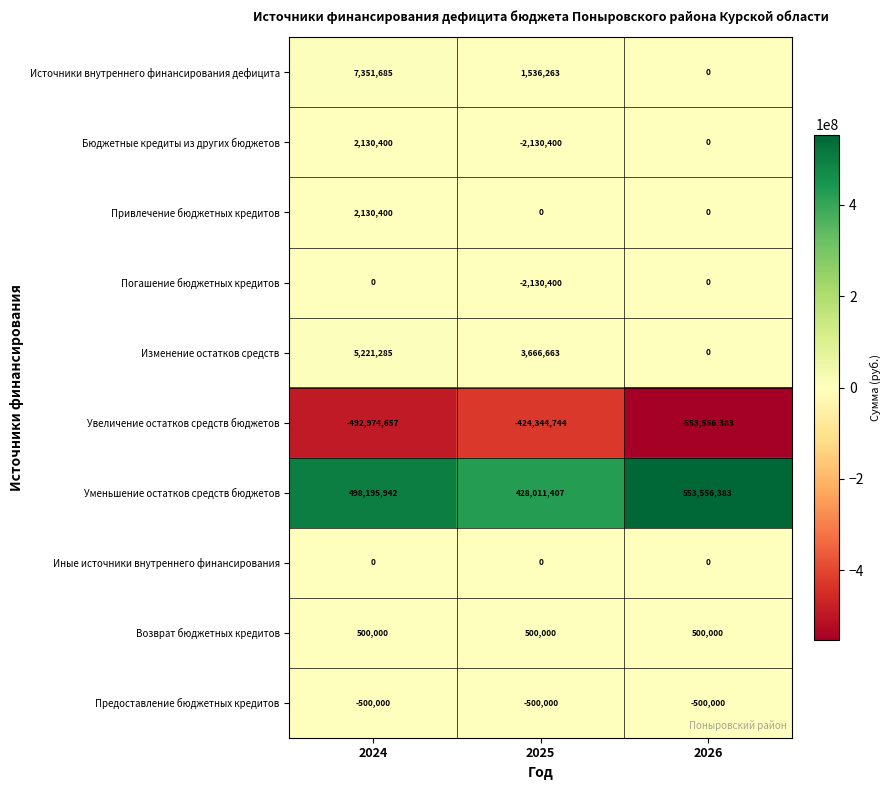

At which category is the sum across all series the highest?

2024